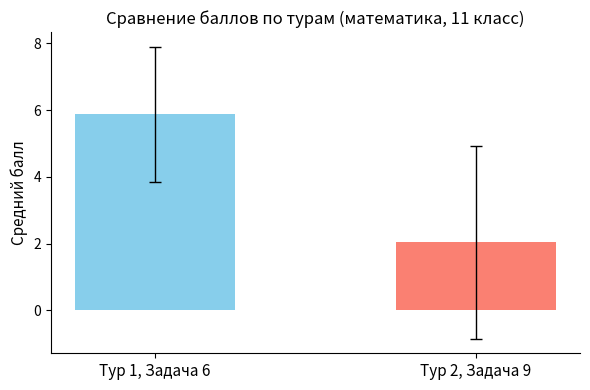

What is the greatest value displayed?

5.9